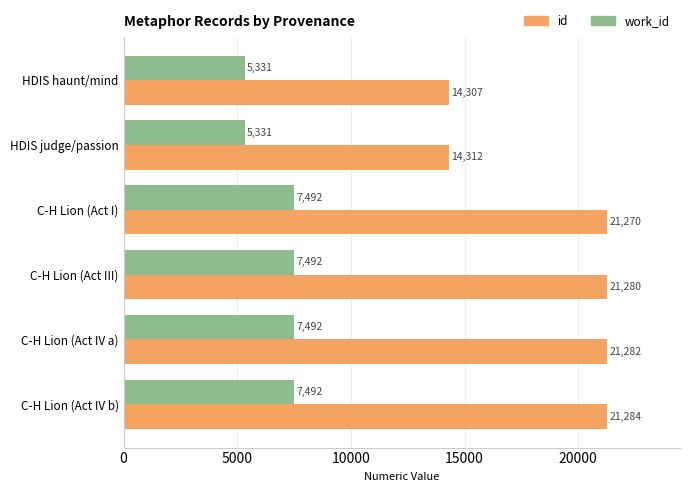

What is the difference between the maximum and minimum values in the work_id series?

2161